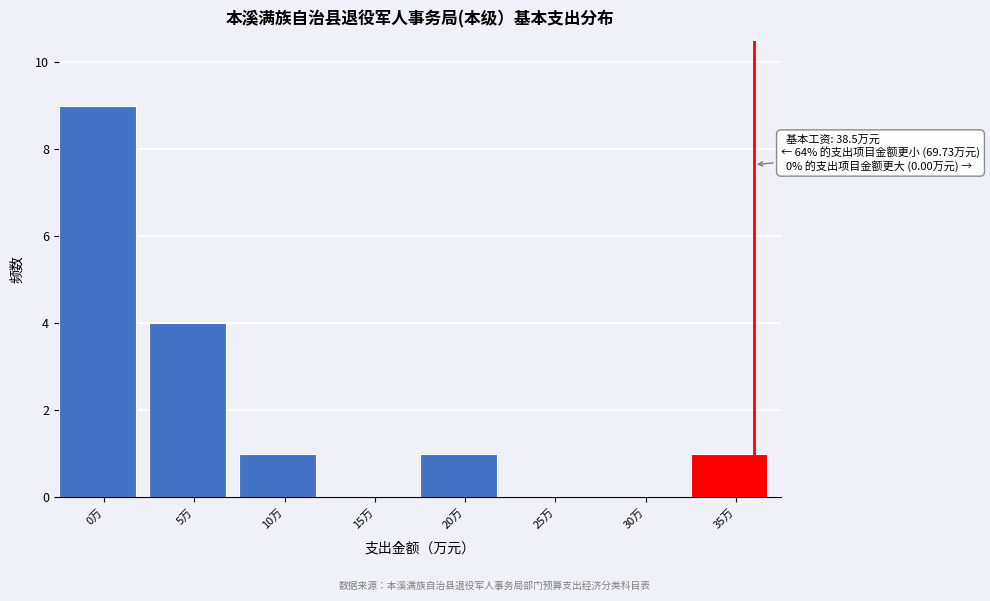

Reading left to right, extract all data points from this chart.

0万=9	5万=4	10万=1	15万=0	20万=1	25万=0	30万=0	35万=1